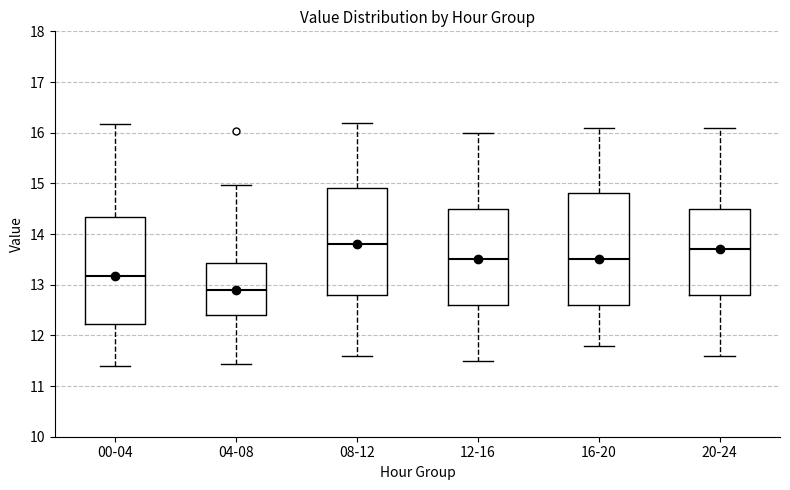

Reading left to right, transcribe this box plot: for each box, give where its median line is, the range the box spans, and where its two whiskers end, as read against the y-axis. The values are not printed on the chart, so give them approximately, as read against the axis.

00-04: median 13.2, box 12.2 to 14.3, whiskers 11.4 to 16.2
04-08: median 12.9, box 12.4 to 13.4, whiskers 11.4 to 15.0
08-12: median 13.8, box 12.8 to 14.9, whiskers 11.6 to 16.2
12-16: median 13.5, box 12.6 to 14.5, whiskers 11.5 to 16.0
16-20: median 13.5, box 12.6 to 14.8, whiskers 11.8 to 16.1
20-24: median 13.7, box 12.8 to 14.5, whiskers 11.6 to 16.1